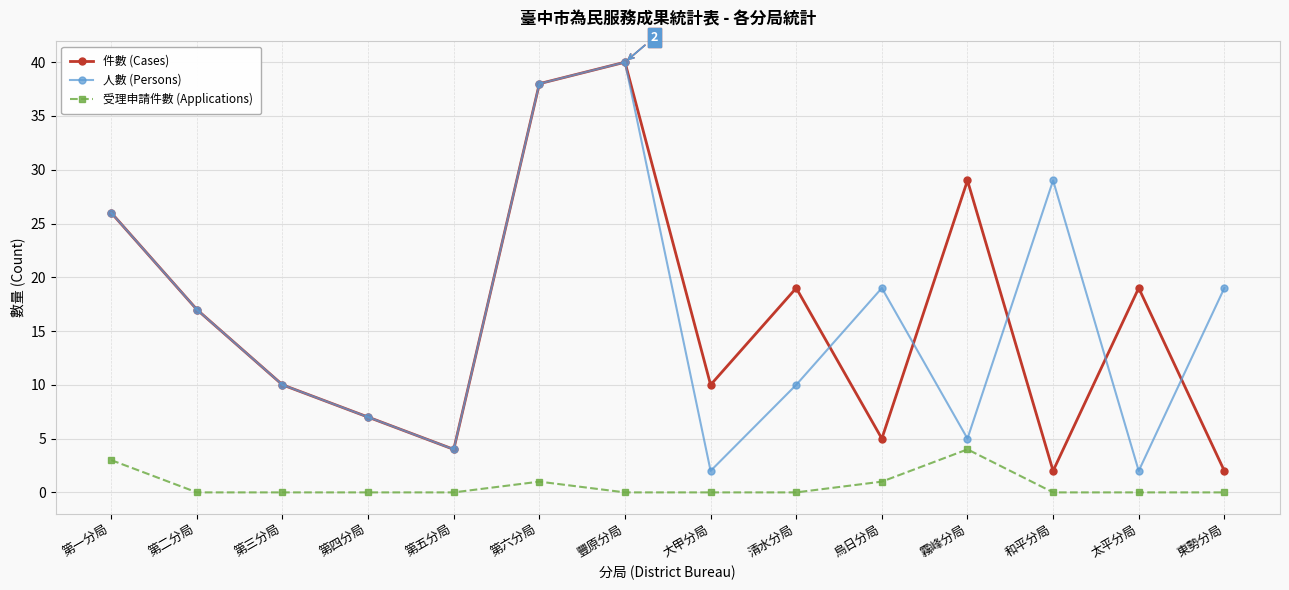

How many lines are shown in the chart?

3